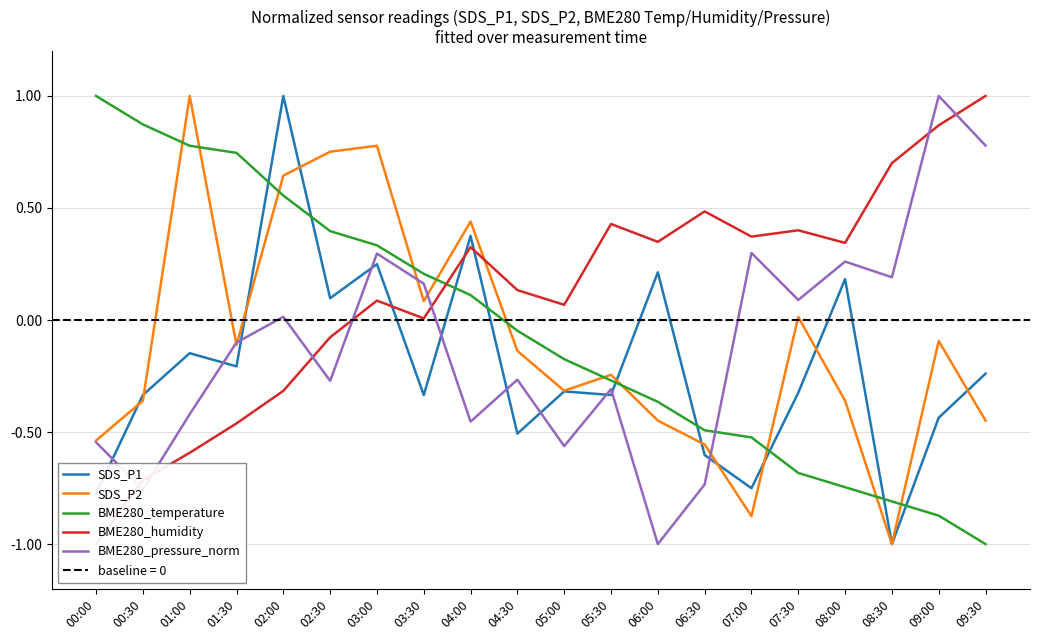

What are all the series names shown in the legend?

SDS_P1, SDS_P2, BME280_temperature, BME280_humidity, BME280_pressure_norm